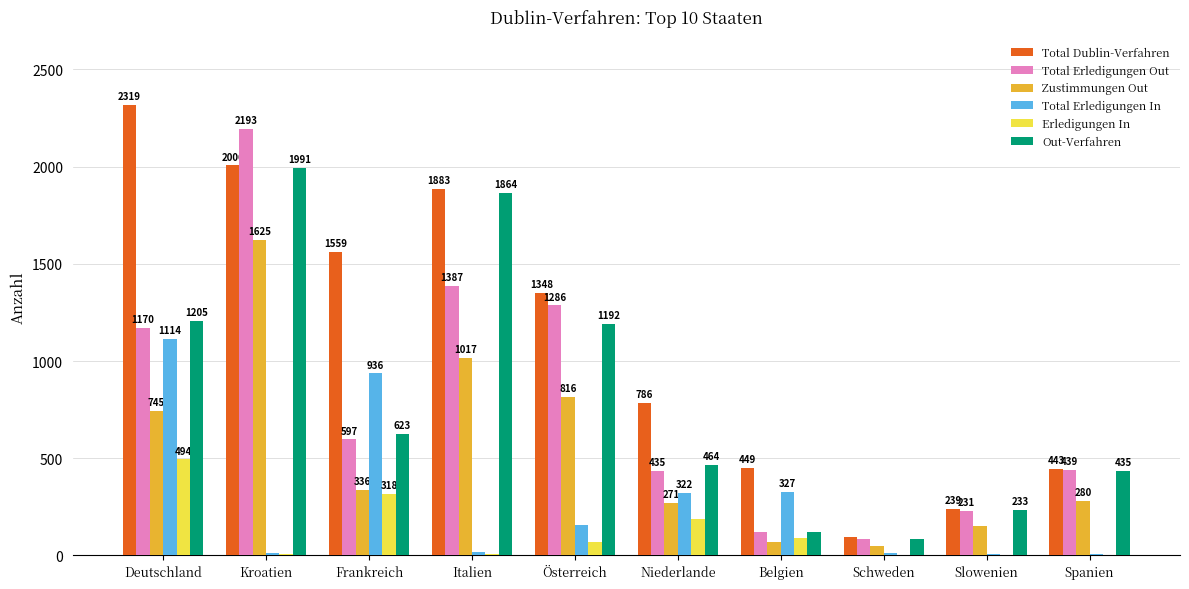

What is the total value across all series at Belgien?

1179